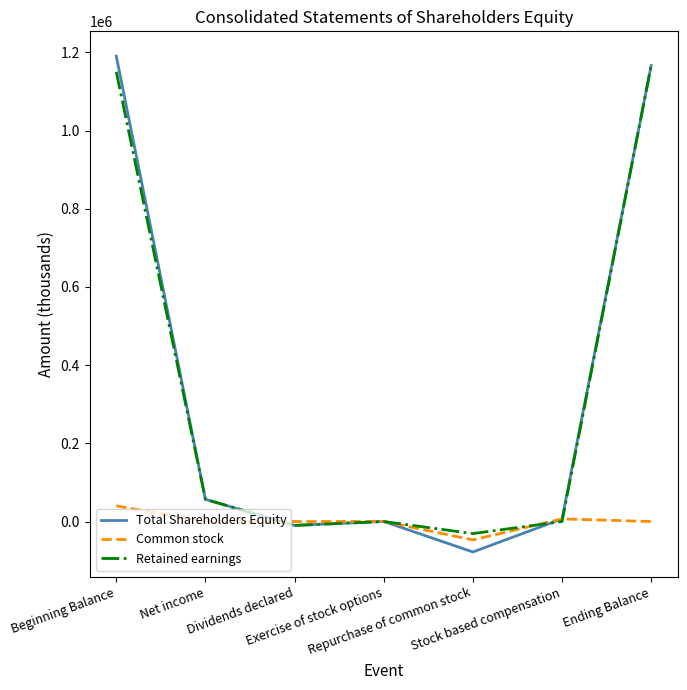

What is the difference between the maximum and second lowest values in the Retained earnings series?

1176436